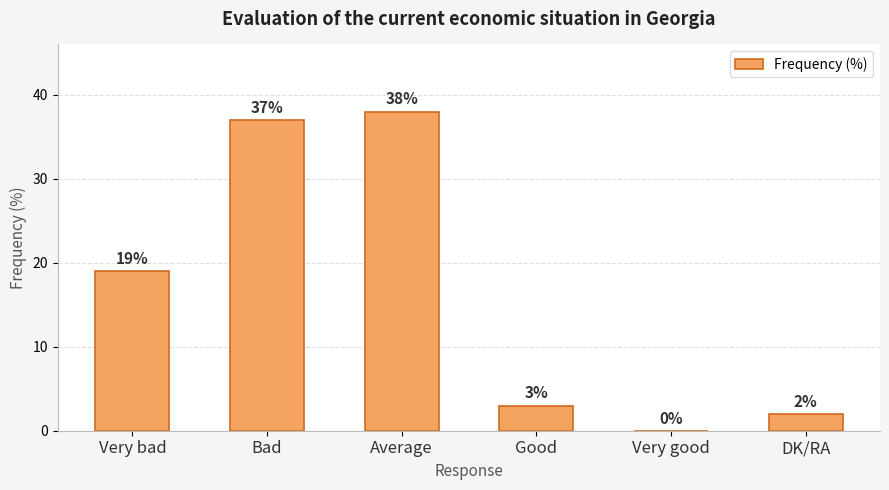

What is the change in value from Very bad to Good?

-16